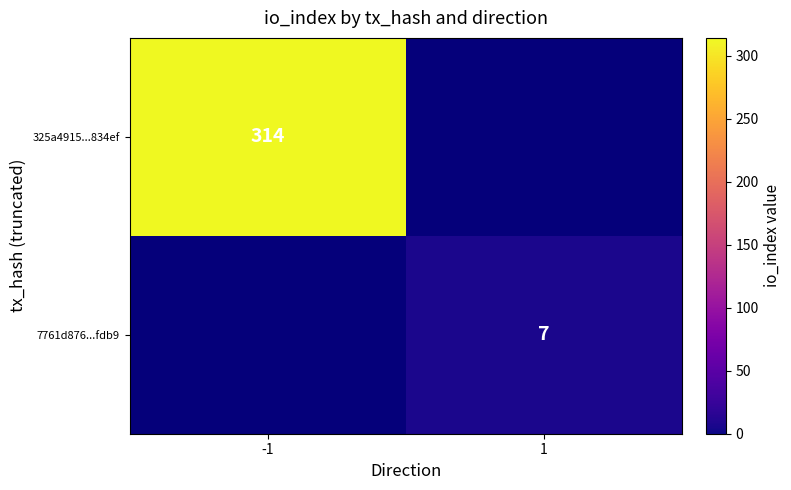

How many distinct data groups are displayed?

2